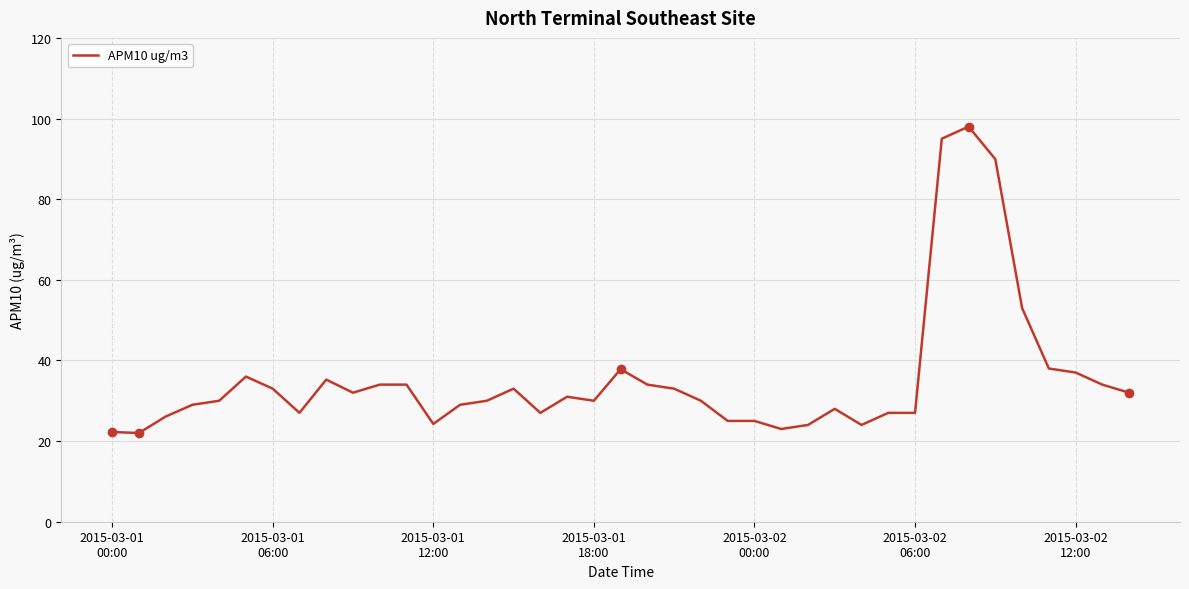

What is the sum of all values?

1379.6